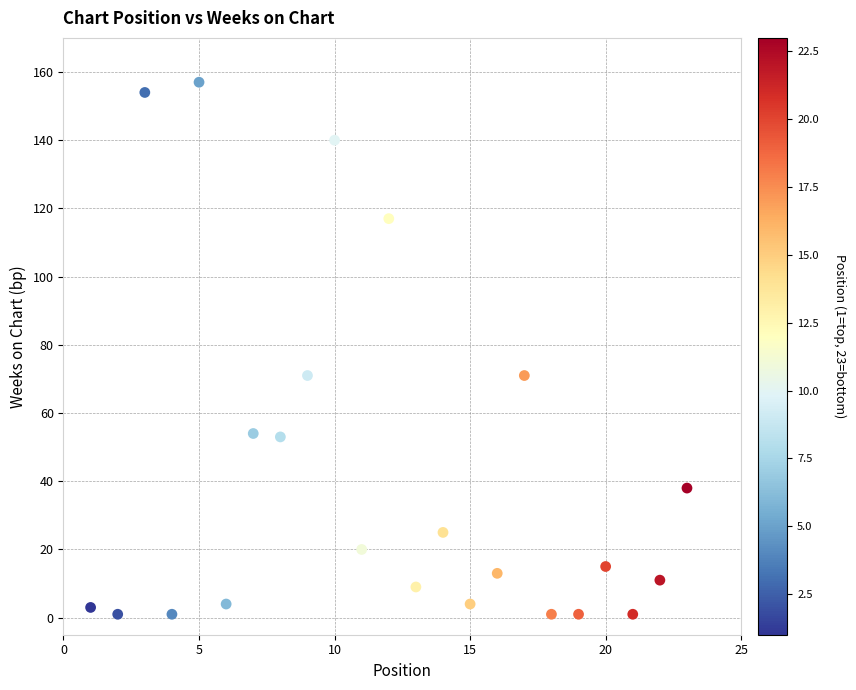

What is the range of Y values (max minus min)?

156